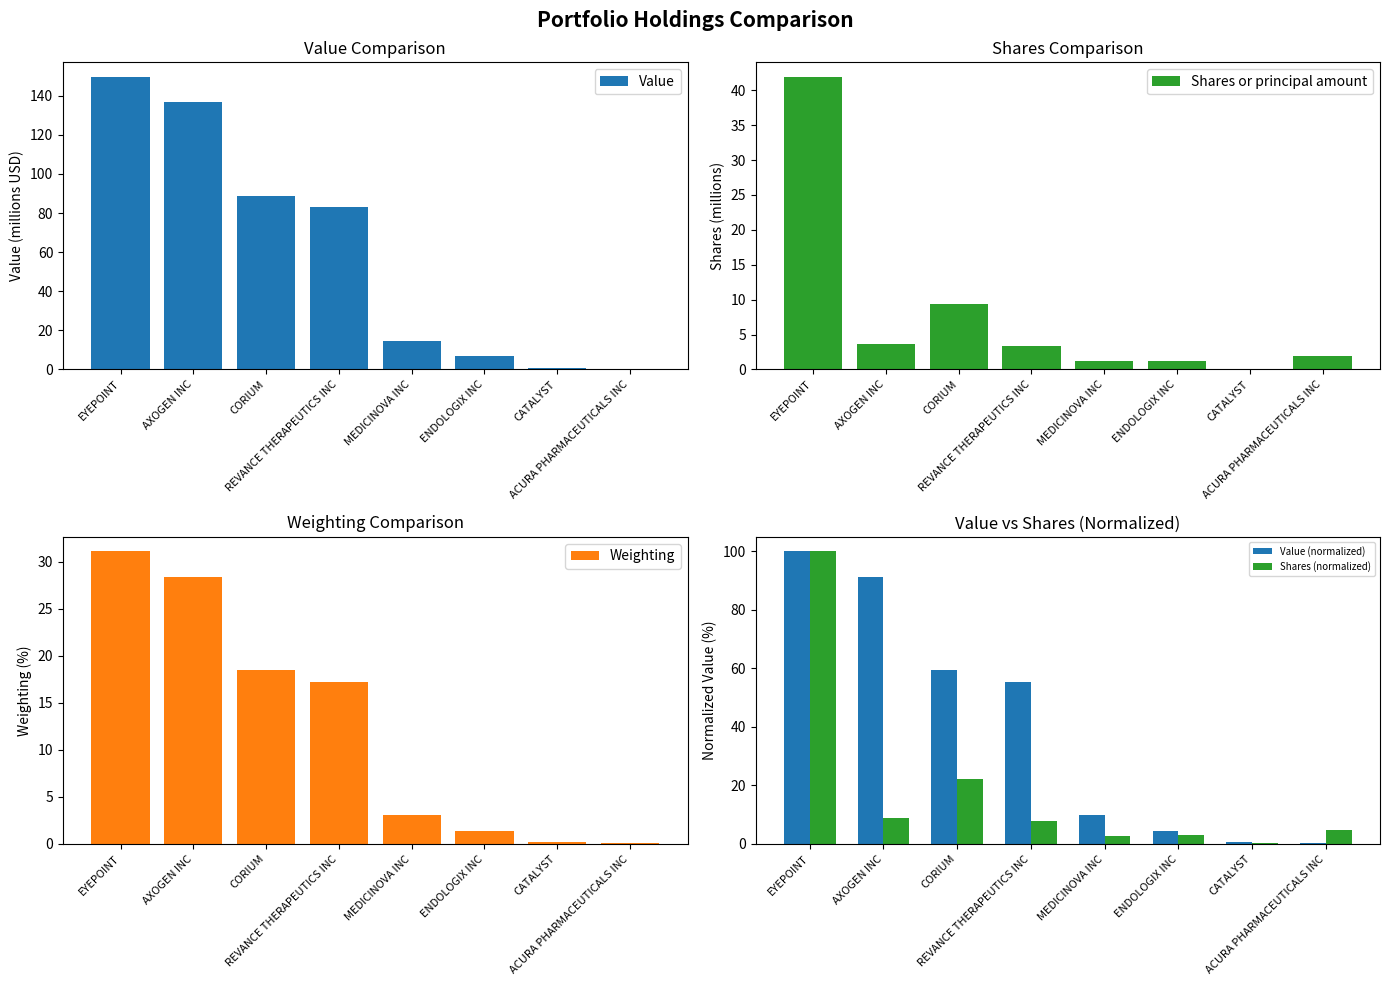

Reading left to right, list all the values displayed in this chart.

Value: 149.6	136.8	89.0	83.0	14.6	6.7	0.9	0.4
Shares or principal amount: 41.9	3.7	9.4	3.3	1.2	1.3	0.1	2.0
Weighting: 31.1	28.4	18.5	17.3	3.0	1.4	0.2	0.1
Value (normalized): 100.0	91.4	59.5	55.5	9.8	4.5	0.6	0.2
Shares (normalized): 100.0	8.9	22.3	8.0	2.8	3.0	0.2	4.7